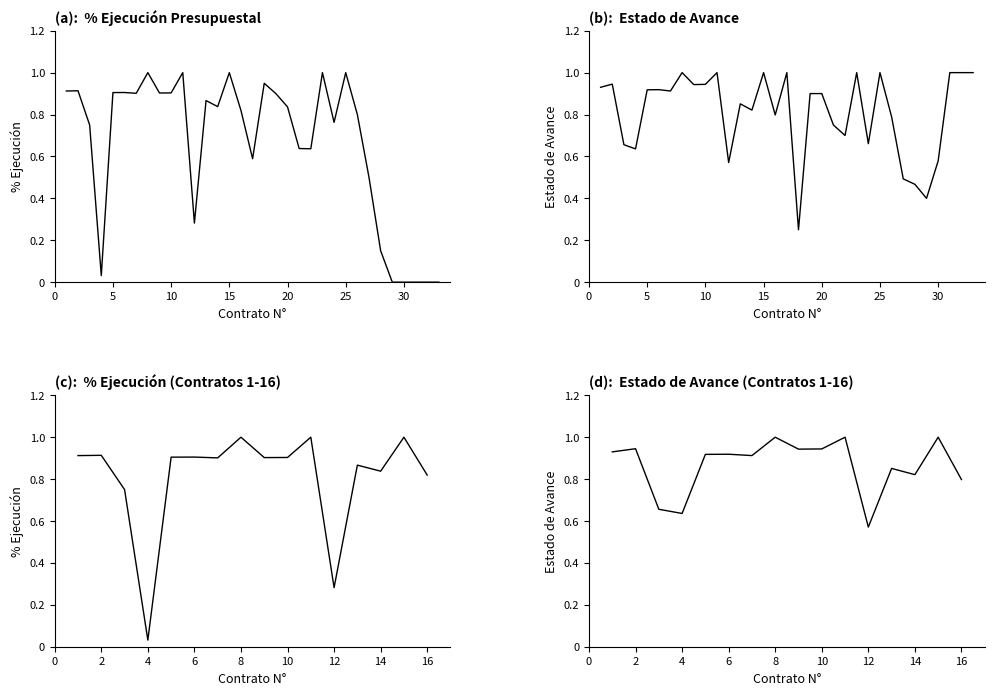

Which has a higher value, 4 or 8?

8